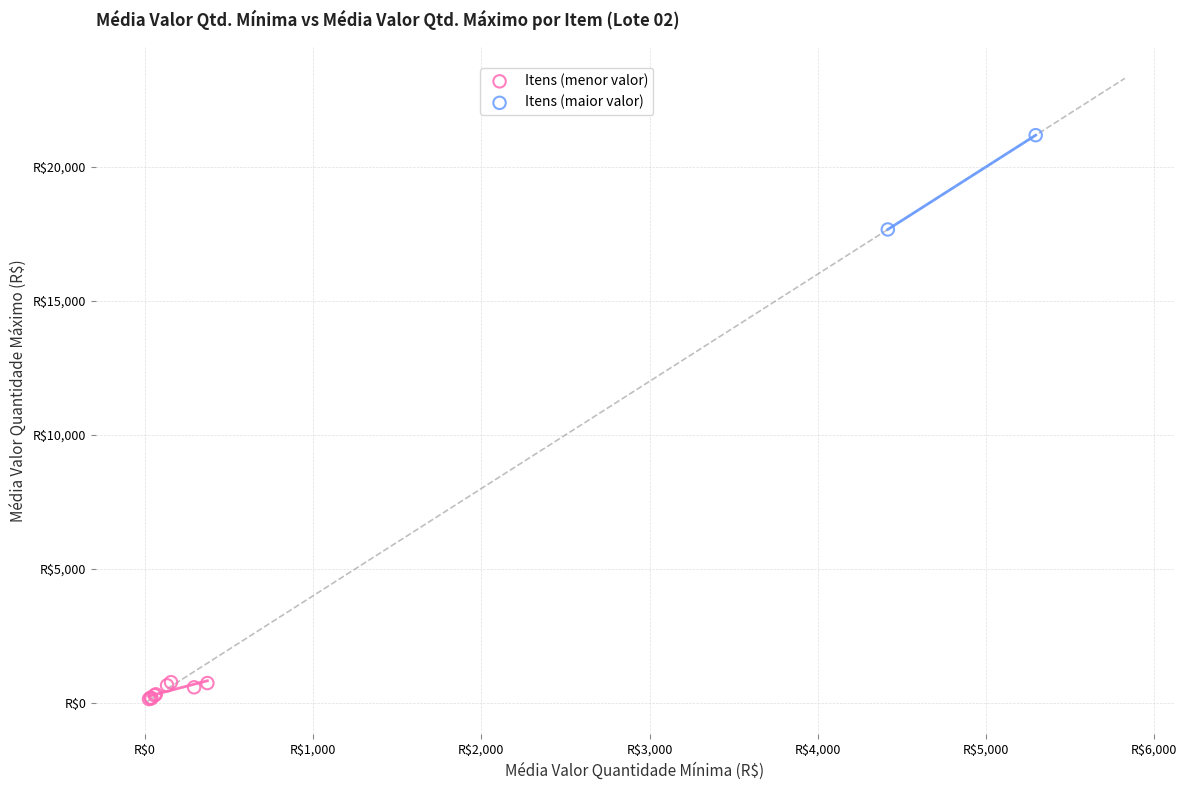

What are all the series names shown in the legend?

Itens (menor valor), Itens (maior valor)